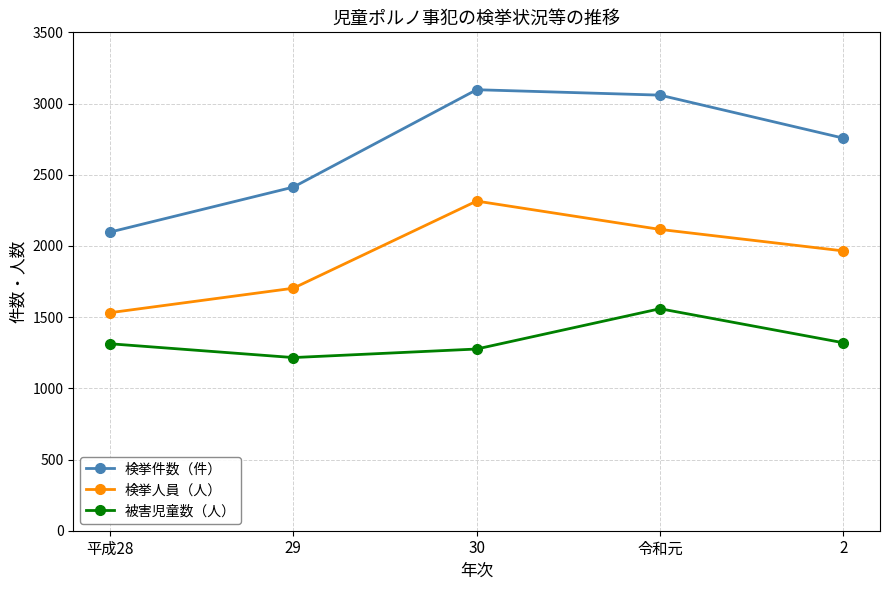

The 被害児童数（人） series shows 853 at 令和元. True or false?

False